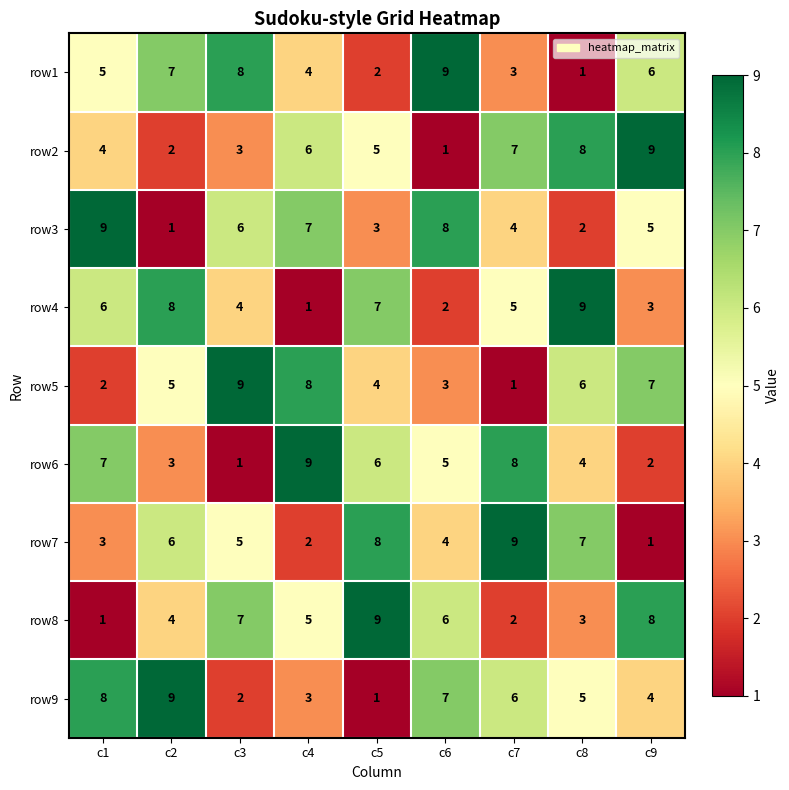

What is the total value across all series at c5?

45